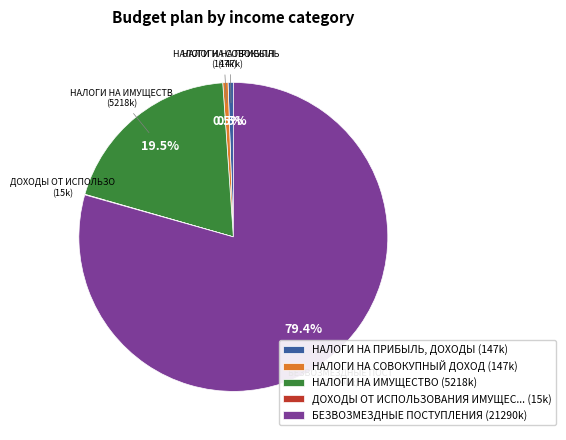

Which category has the biggest portion of the pie?

БЕЗВОЗМЕЗДНЫЕ ПОСТУПЛЕНИЯ (21290k)